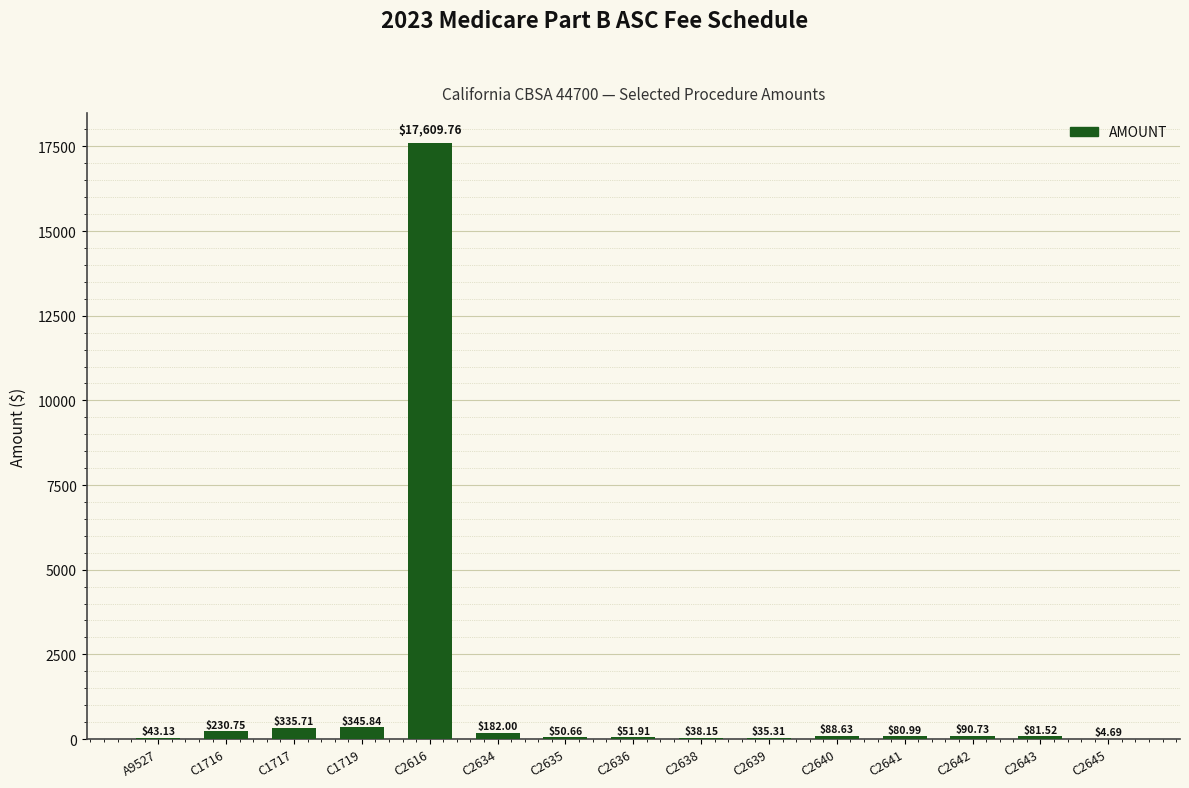

Which has a higher value, C2638 or C1719?

C1719